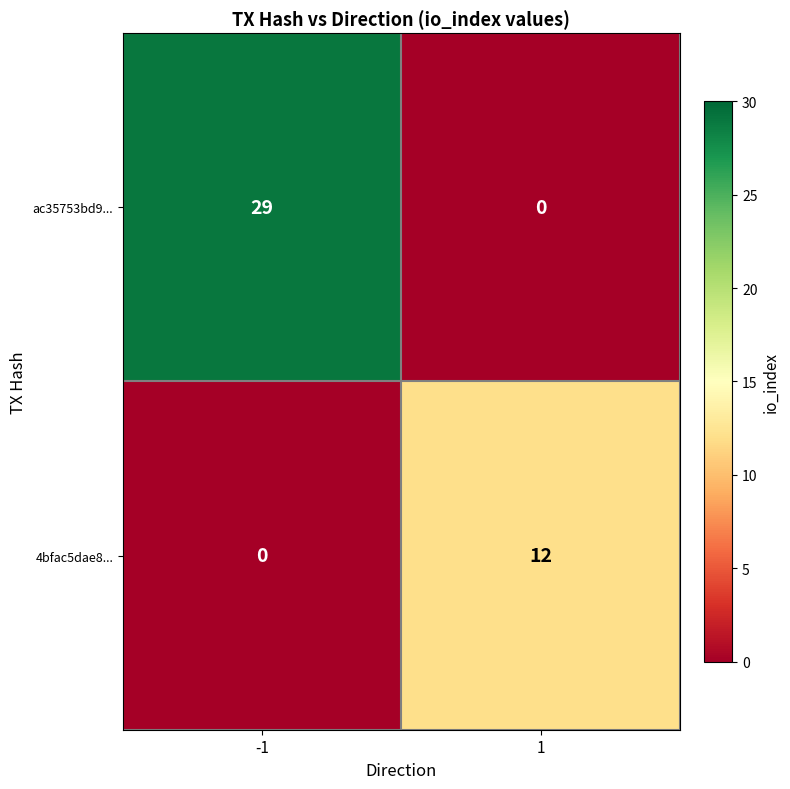

Rank the series by their maximum value, from lowest to highest.

4bfac5dae8..., ac35753bd9...